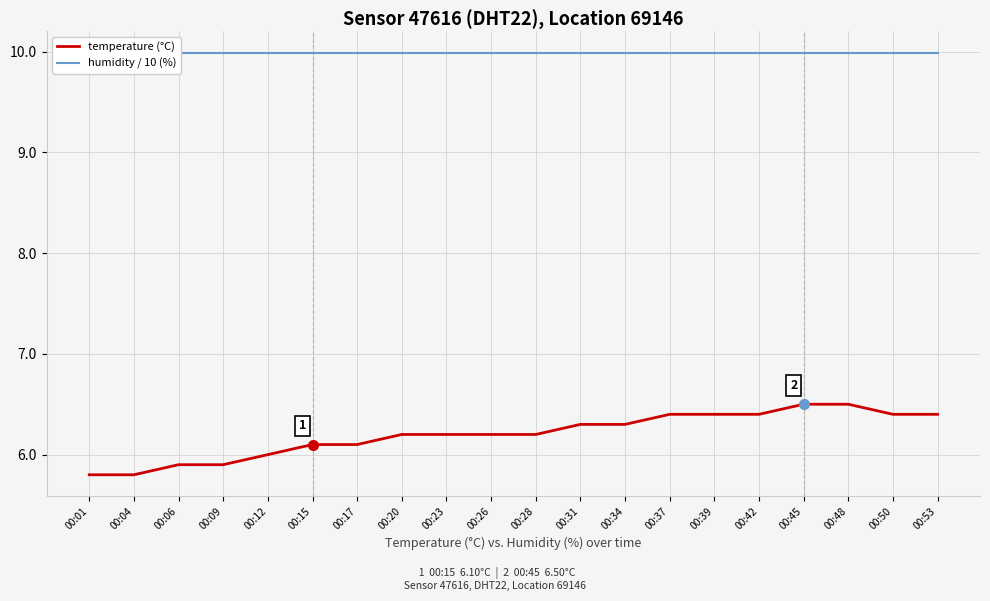

Is it true that humidity / 10 (%) equals 10.0 at 00:48?

True